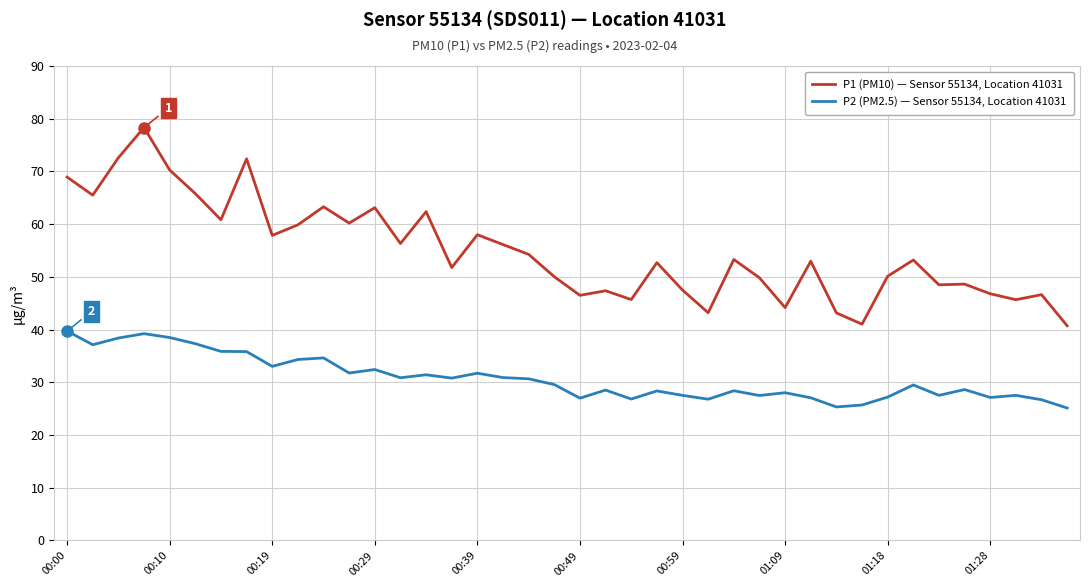

True or false: P1 (PM10) — Sensor 55134, Location 41031 and P2 (PM2.5) — Sensor 55134, Location 41031 intersect in this chart.

False